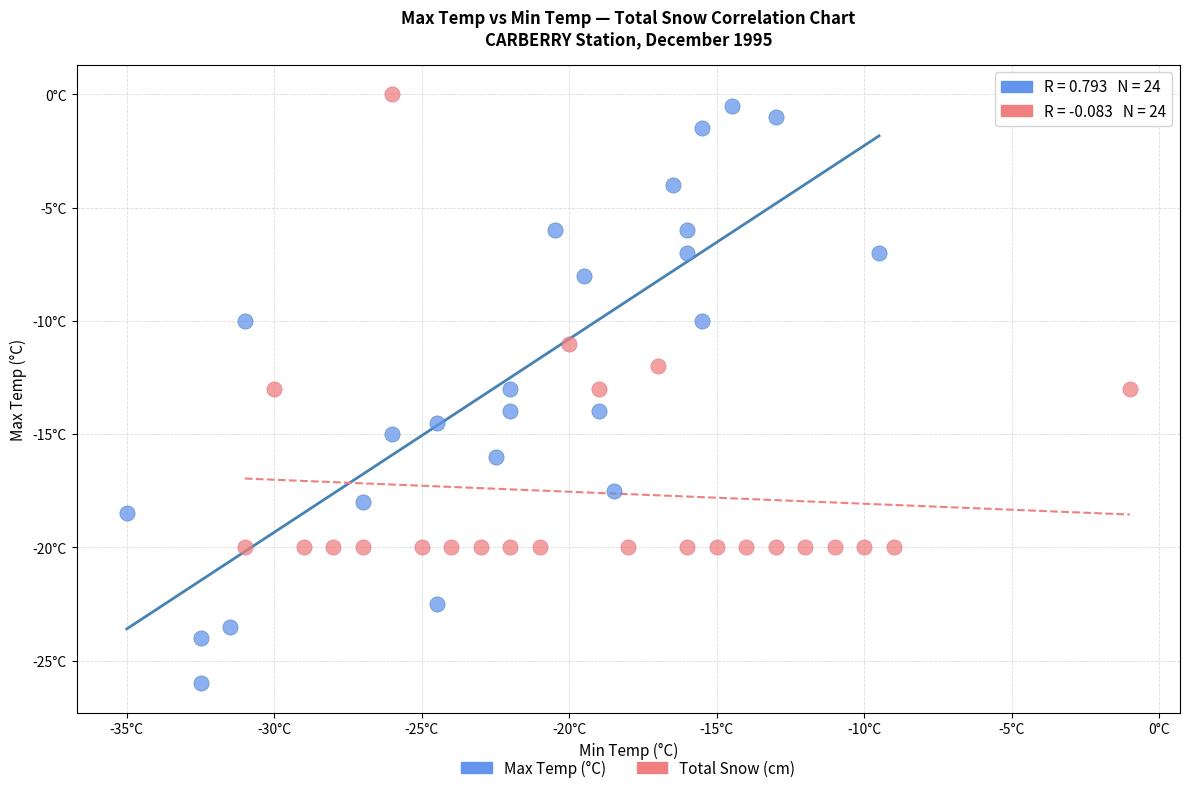

Which series contains the highest Y value?

Total Snow (cm)